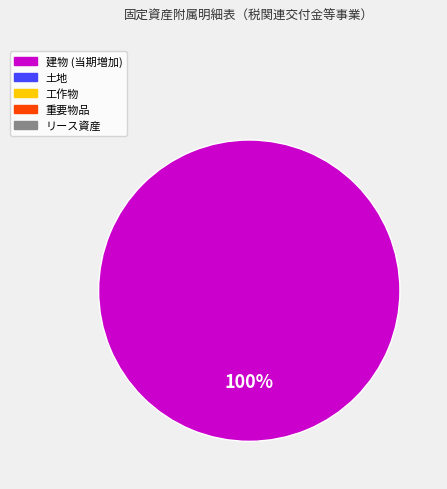

Is there any slice that represents more than half of the pie?

Yes